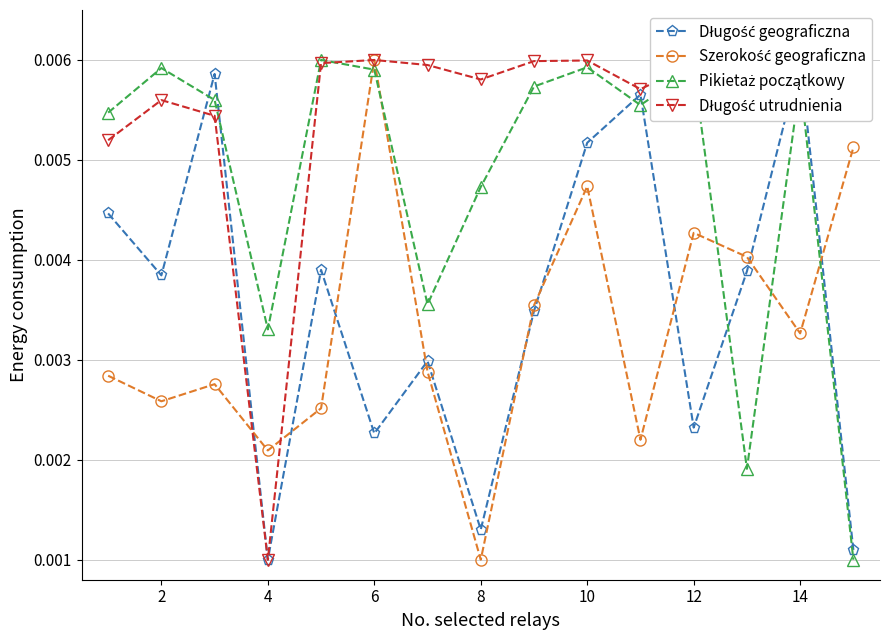

What are all the series names shown in the legend?

Długość geograficzna, Szerokość geograficzna, Pikietaż początkowy, Długość utrudnienia